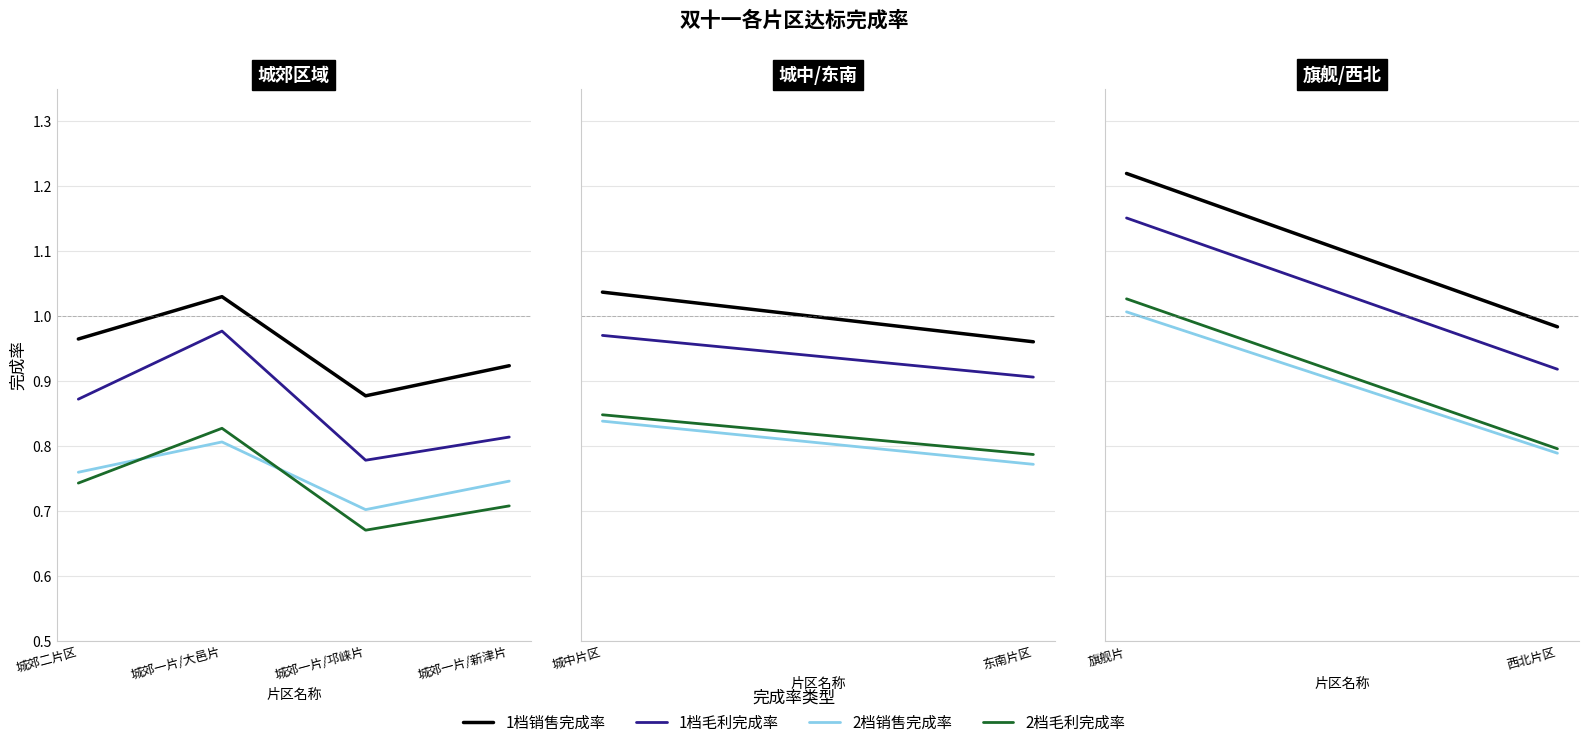

At how many categories does at least one series exceed 1?

1